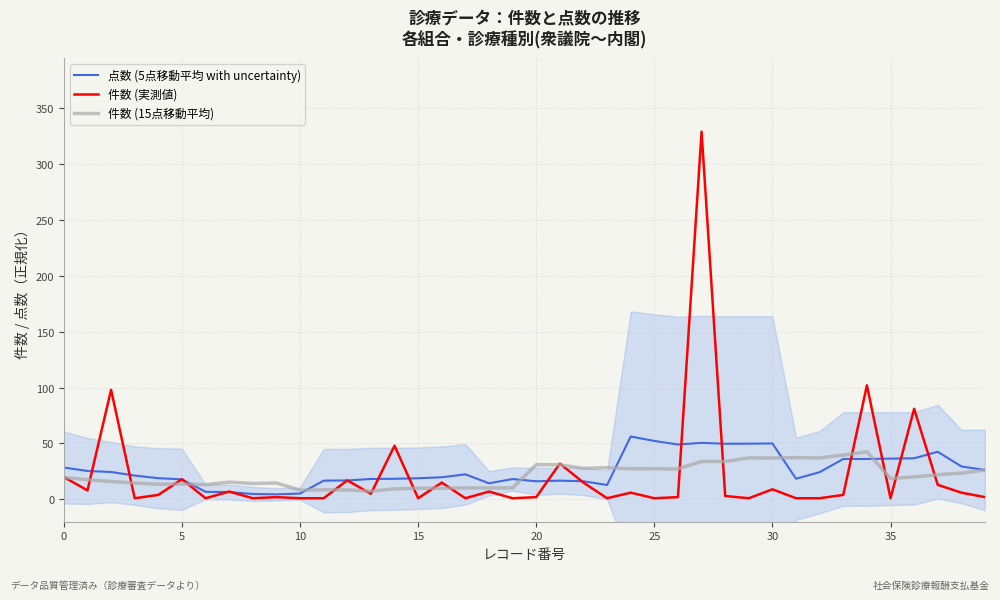

What is the highest value of the 件数 (15点移動平均) series?

42.5